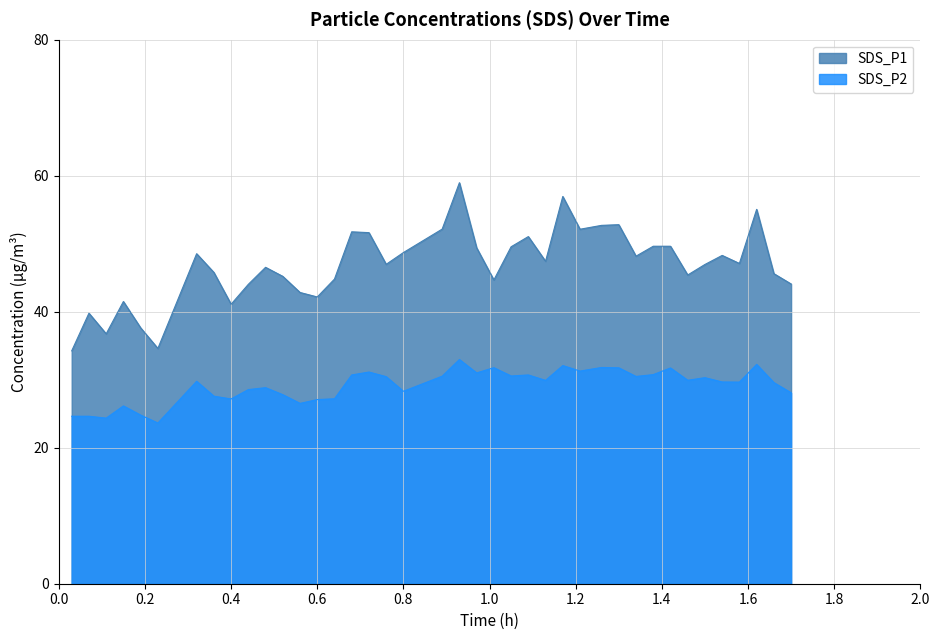

How many interior local peaks does the SDS_P2 series have?

12